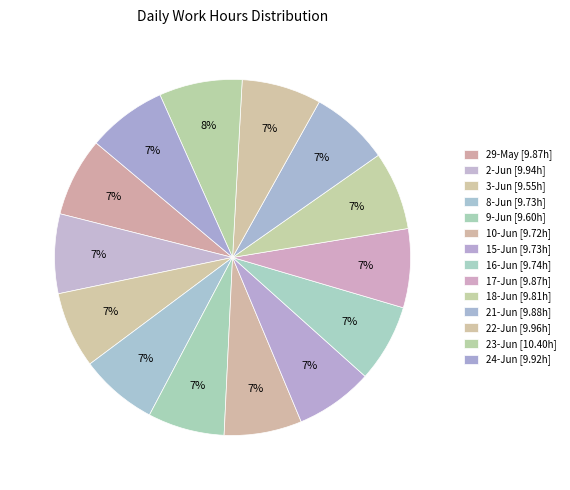

Rank the categories by value from lowest to highest.

3-Jun, 9-Jun, 10-Jun, 8-Jun, 15-Jun, 16-Jun, 18-Jun, 29-May, 17-Jun, 21-Jun, 24-Jun, 2-Jun, 22-Jun, 23-Jun